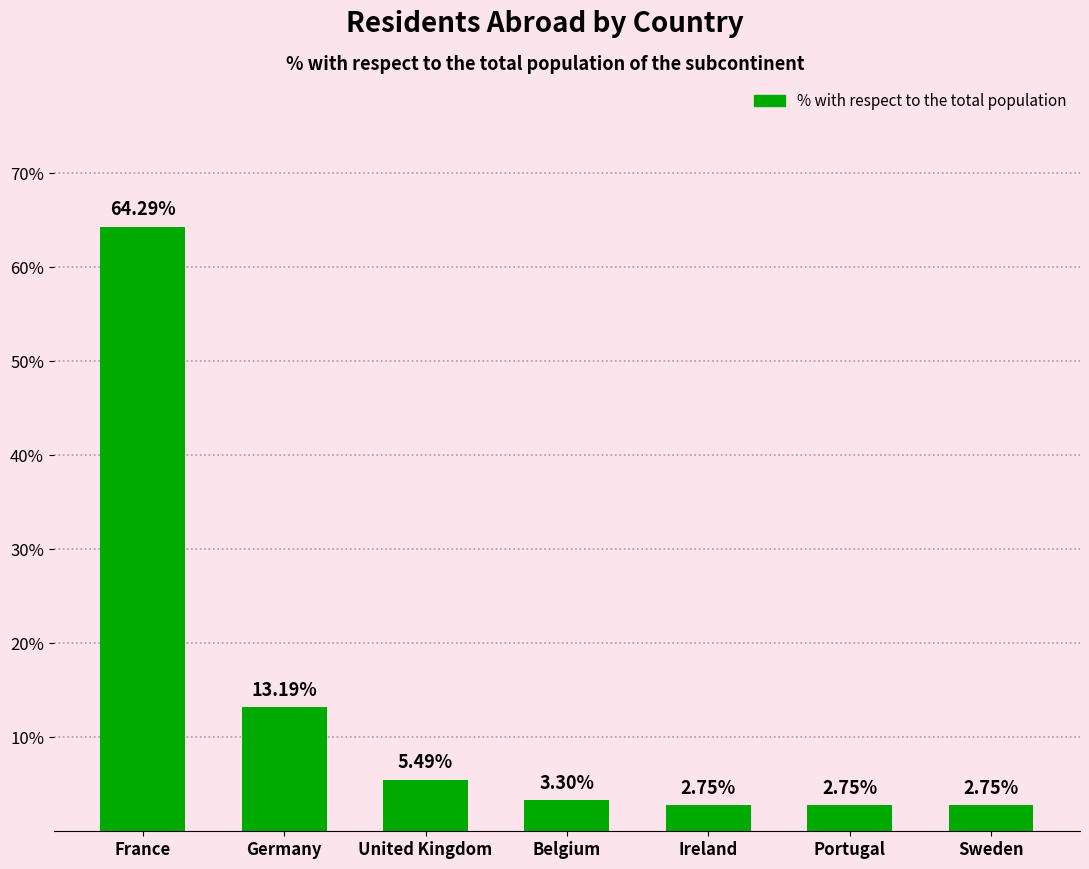

What is the difference between the maximum and second lowest values?

61.5